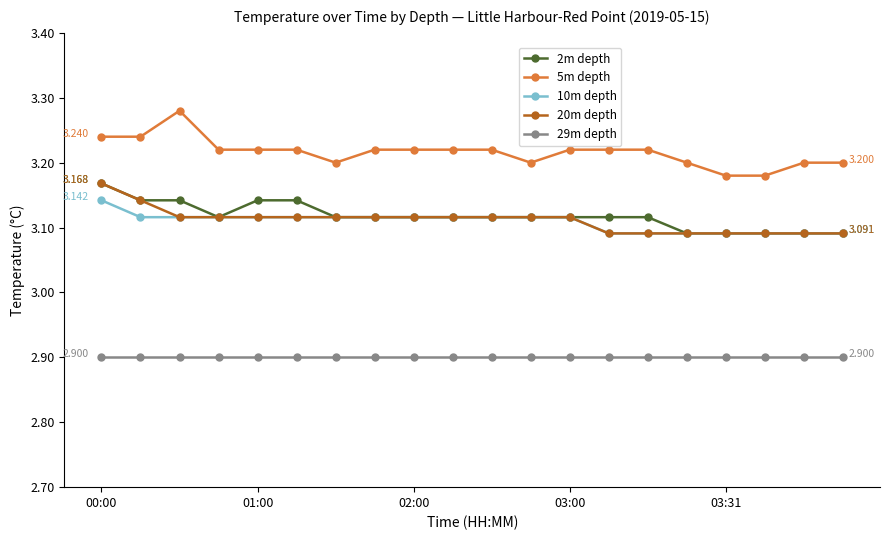

True or false: 5m depth and 10m depth intersect in this chart.

False